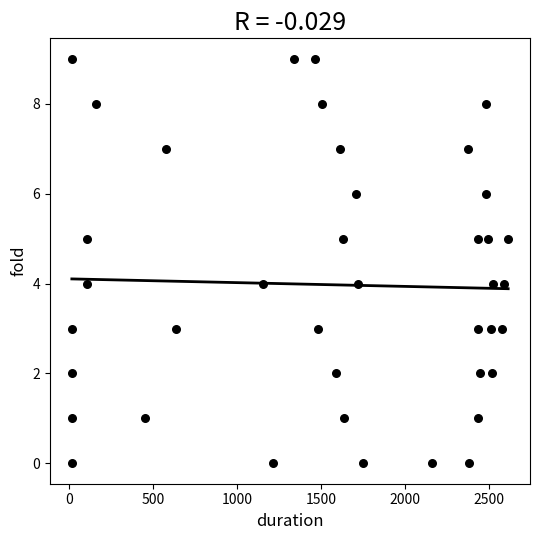

What is the range of Y values (max minus min)?

9